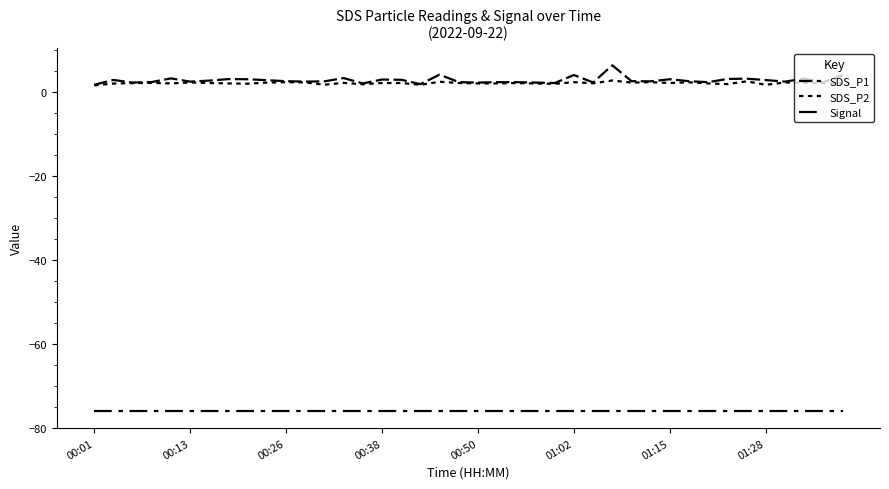

Where is Signal nearest to the value -76?

00:01